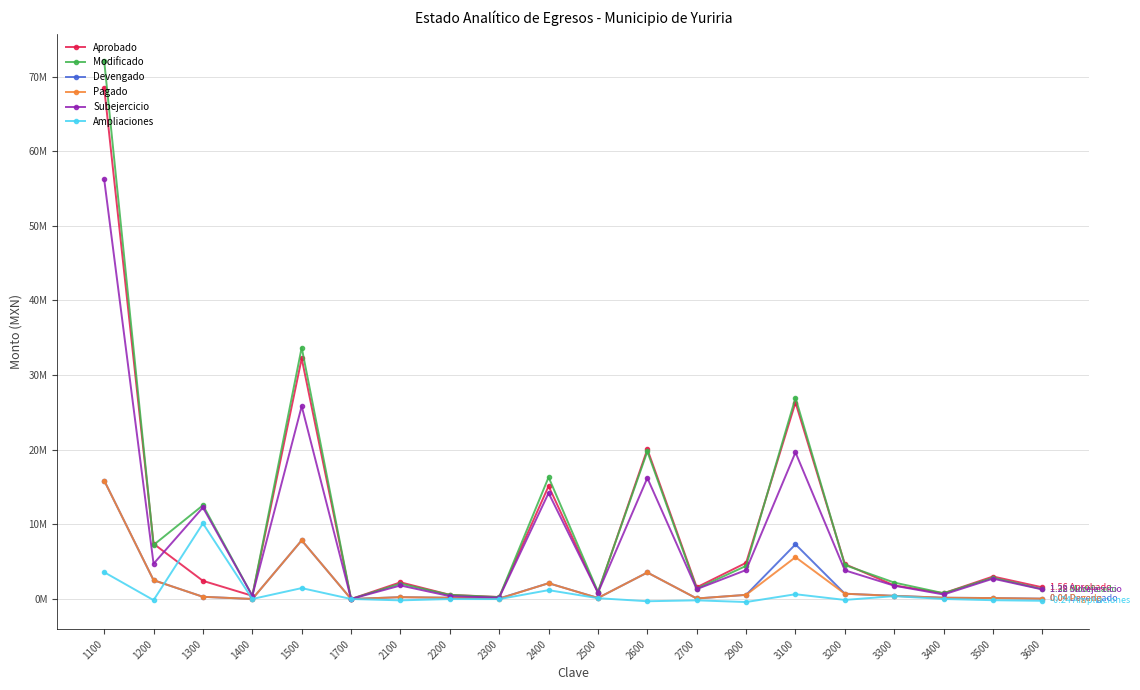

Does the chart have visible grid lines?

Yes